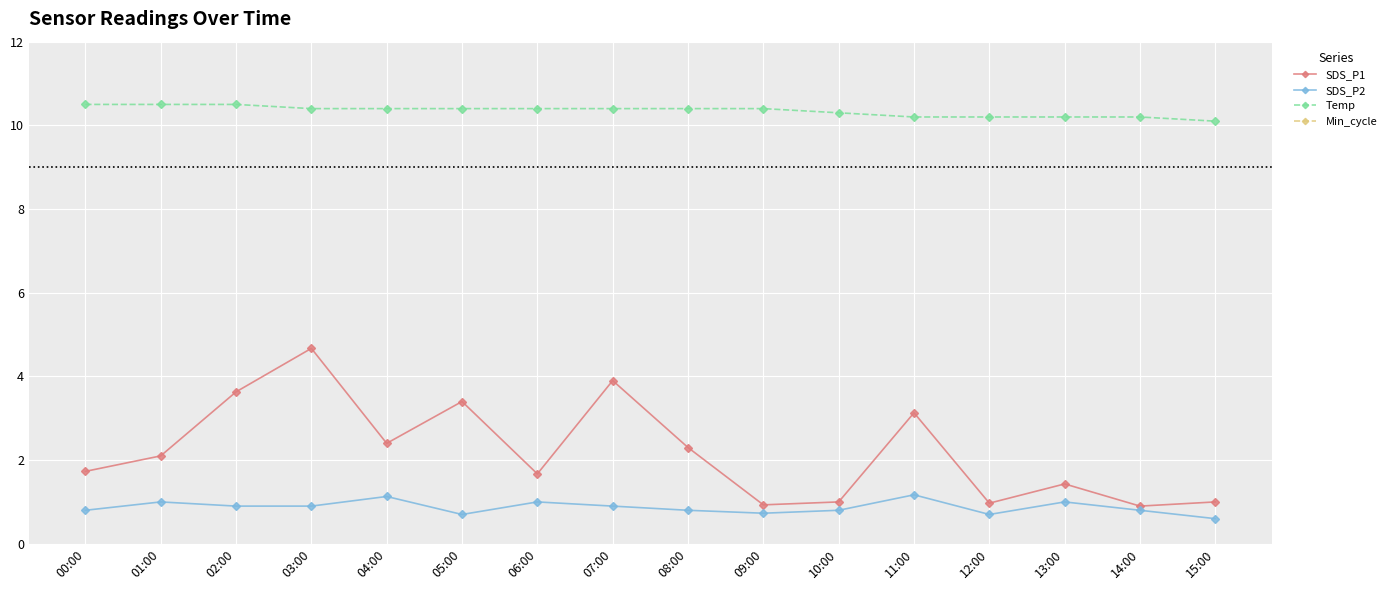

True or false: Min_cycle has a value of 14.1 at 02:00.

False